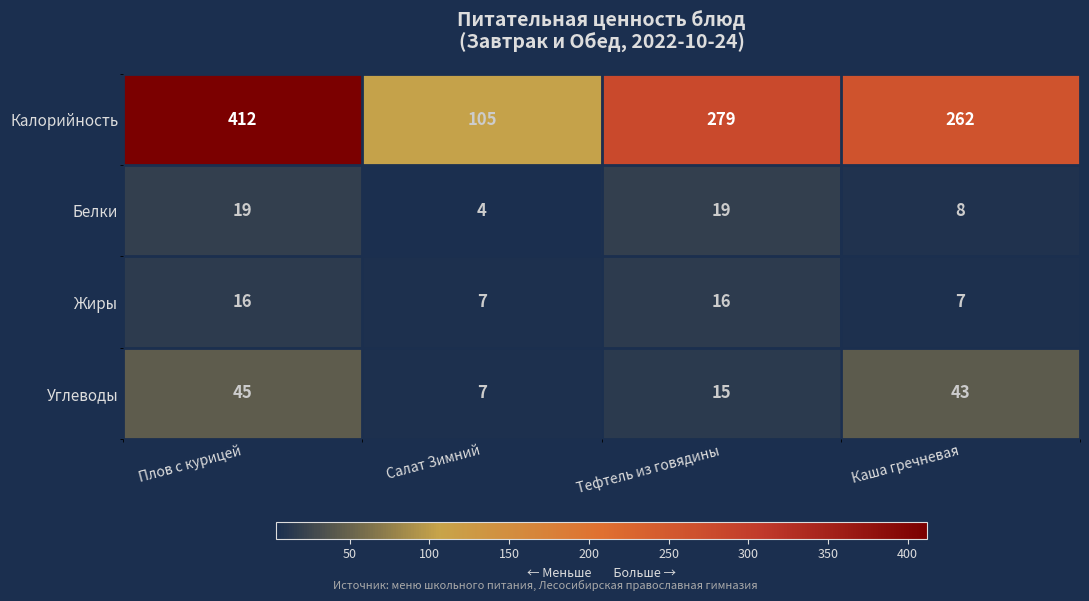

Count the Белки values in the range 8 to 19.

3